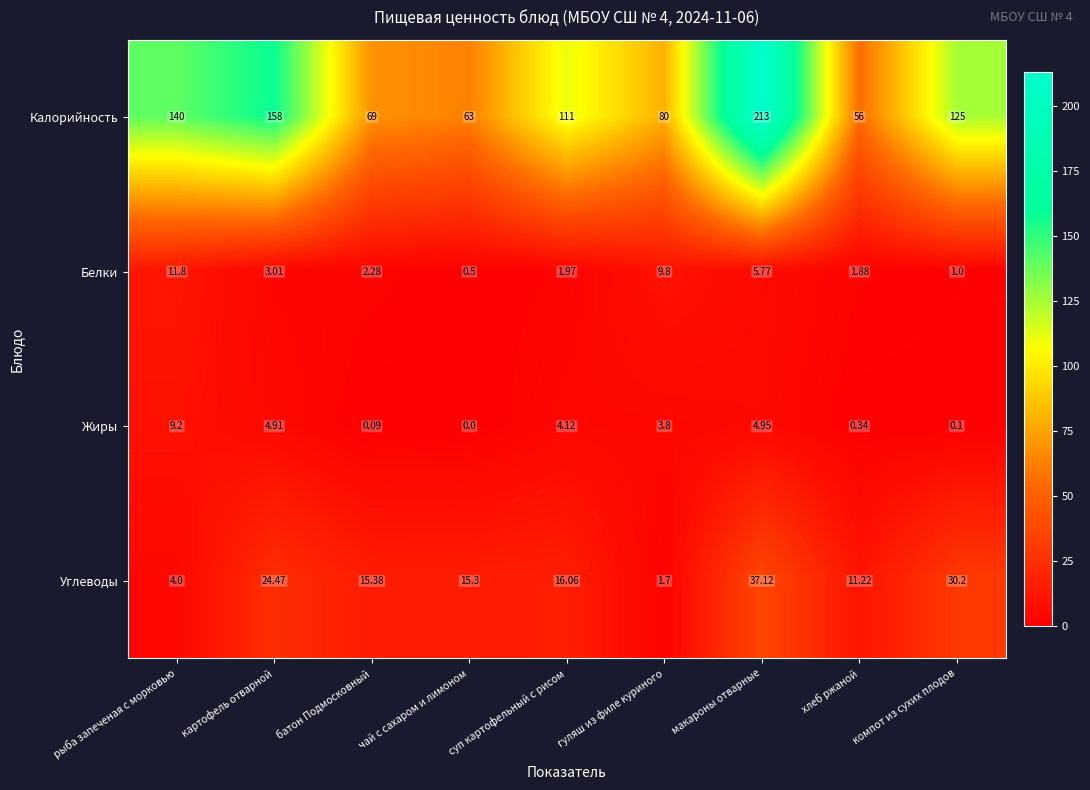

Between батон Подмосковный and хлеб ржаной, which series saw the biggest shift?

Калорийность